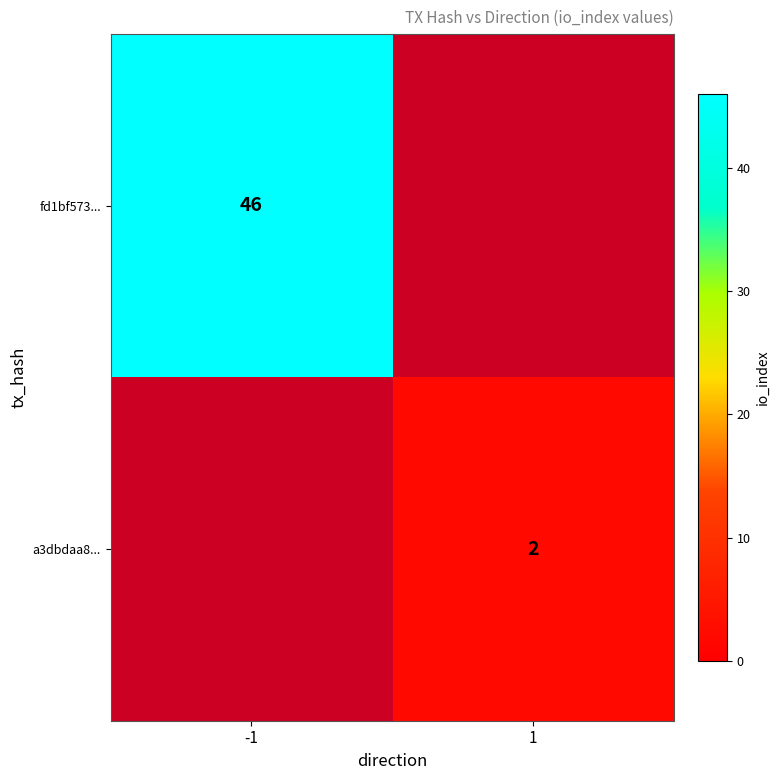

Which label corresponds to the smallest value in the chart?

1